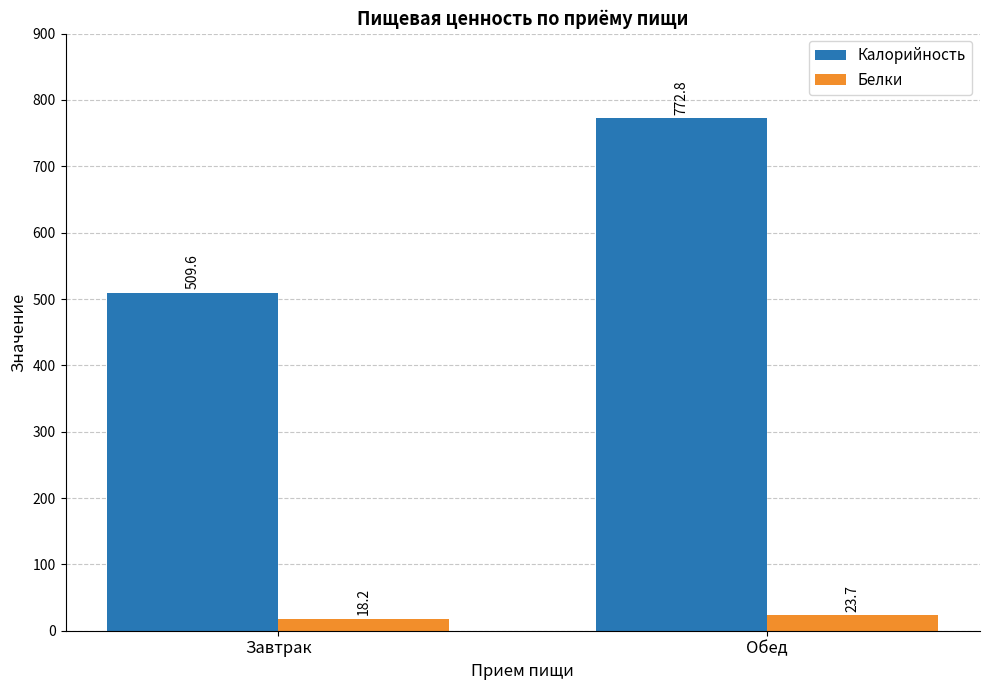

What position from the left is Завтрак?

1